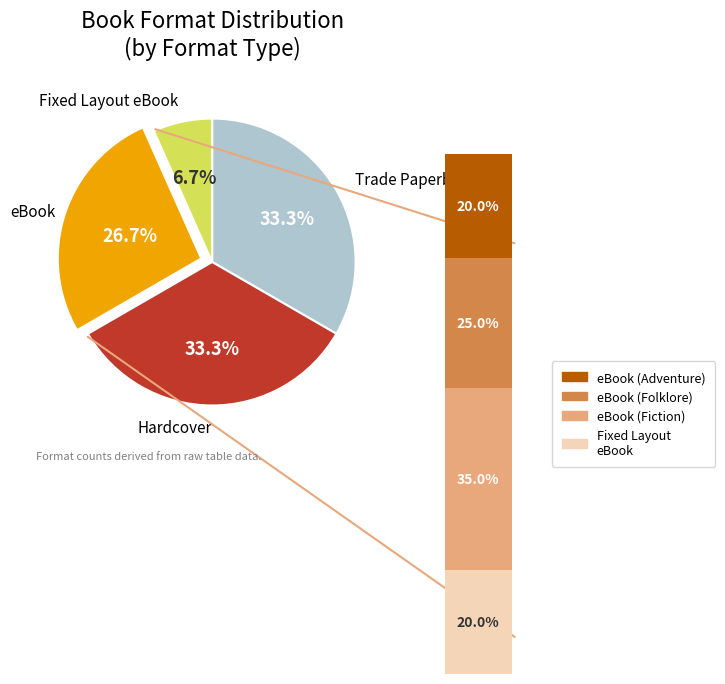

To the nearest percent, what is the average slice percentage?

25%